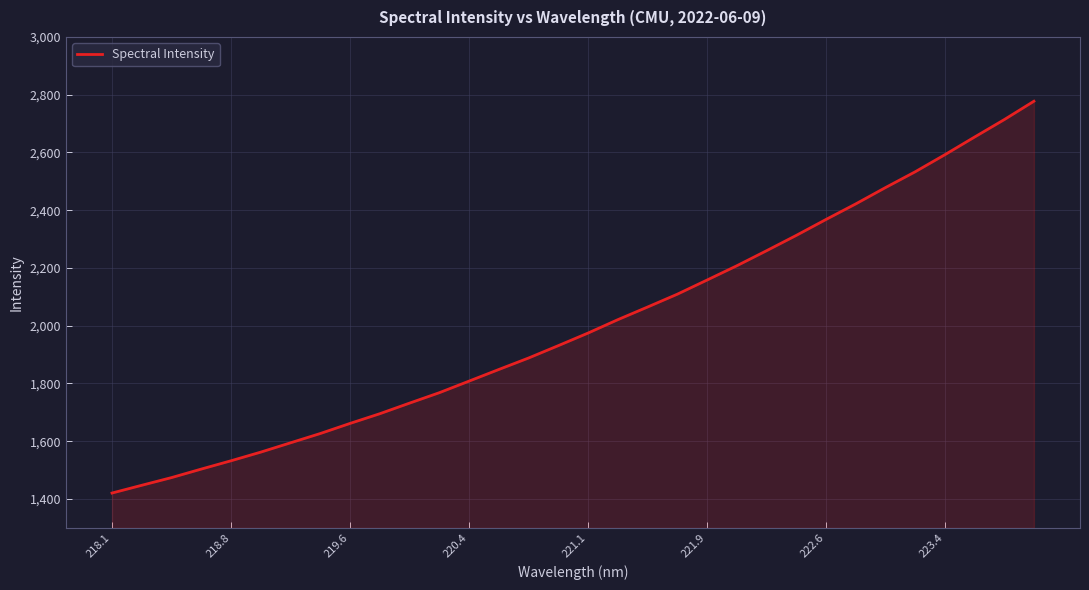

What is the greatest value displayed?

2777.4